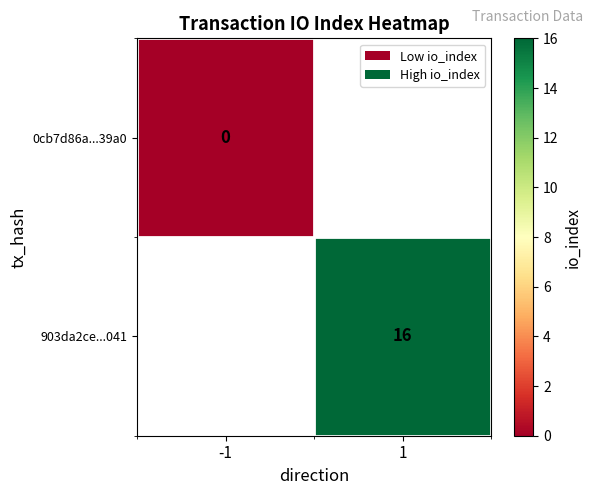

At how many categories does at least one series exceed 1?

1